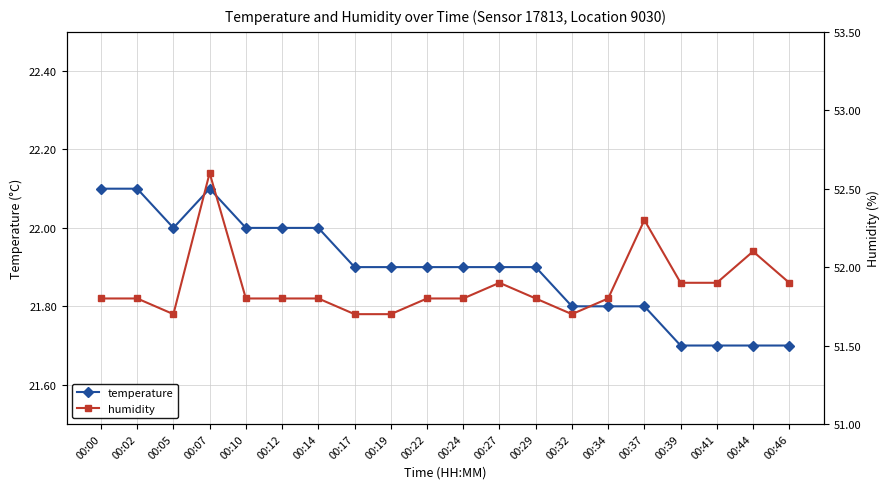

What is the highest value of the temperature series?

22.1